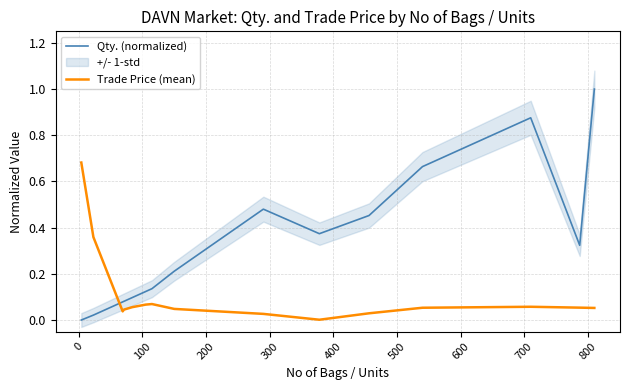

How many intersections are there between Qty. (normalized) and Trade Price (mean)?

1